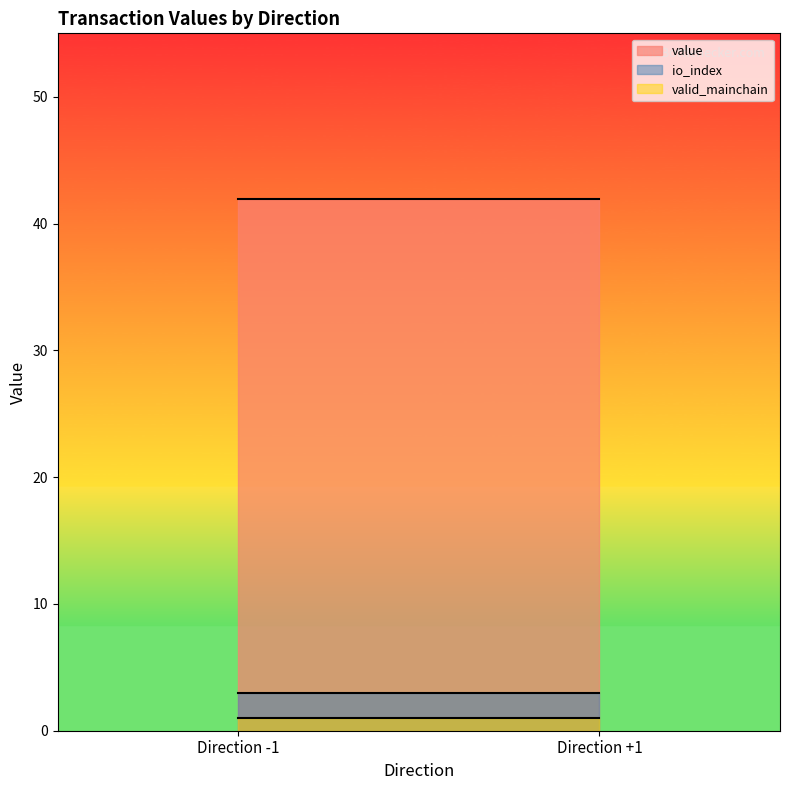

True or false: valid_mainchain and value cross at least once.

False